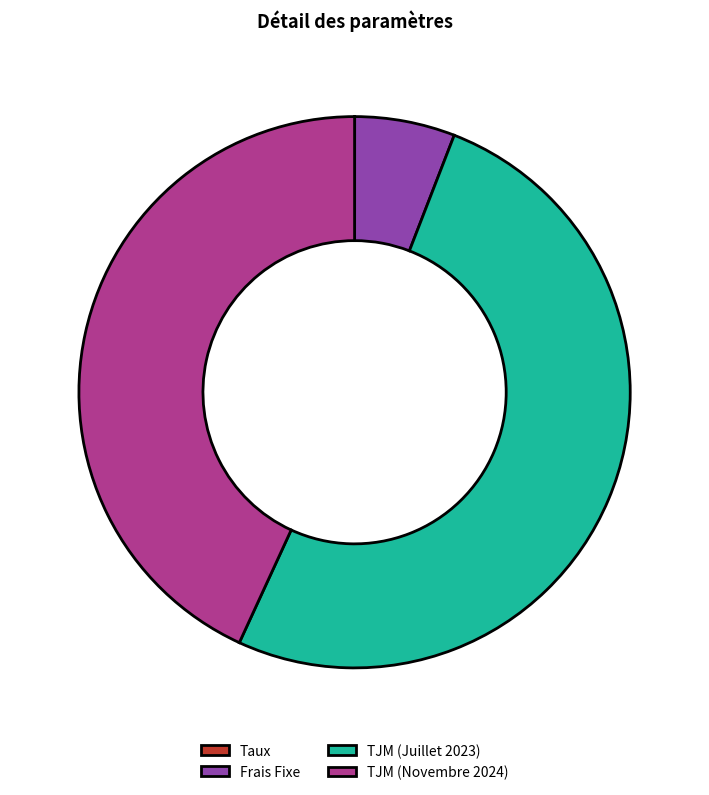

Which category has the biggest portion of the pie?

TJM (Juillet 2023)